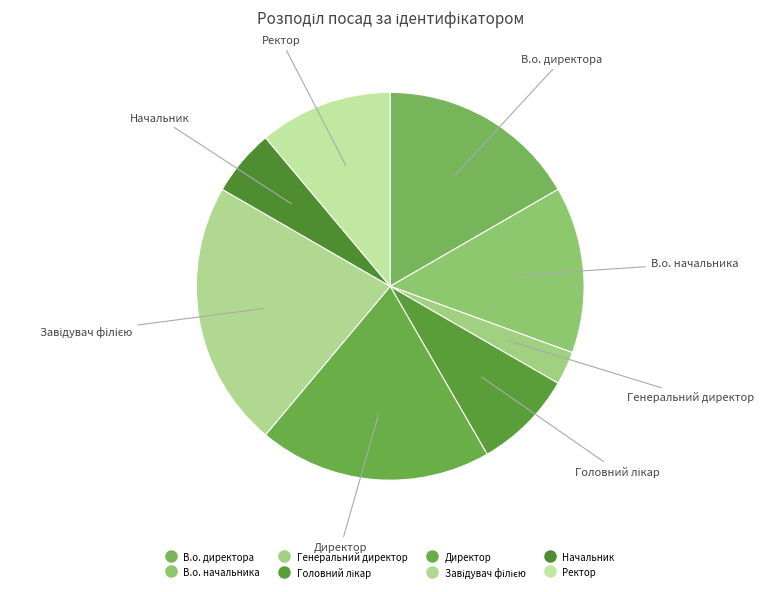

Between Директор and Генеральний директор, which is larger?

Директор